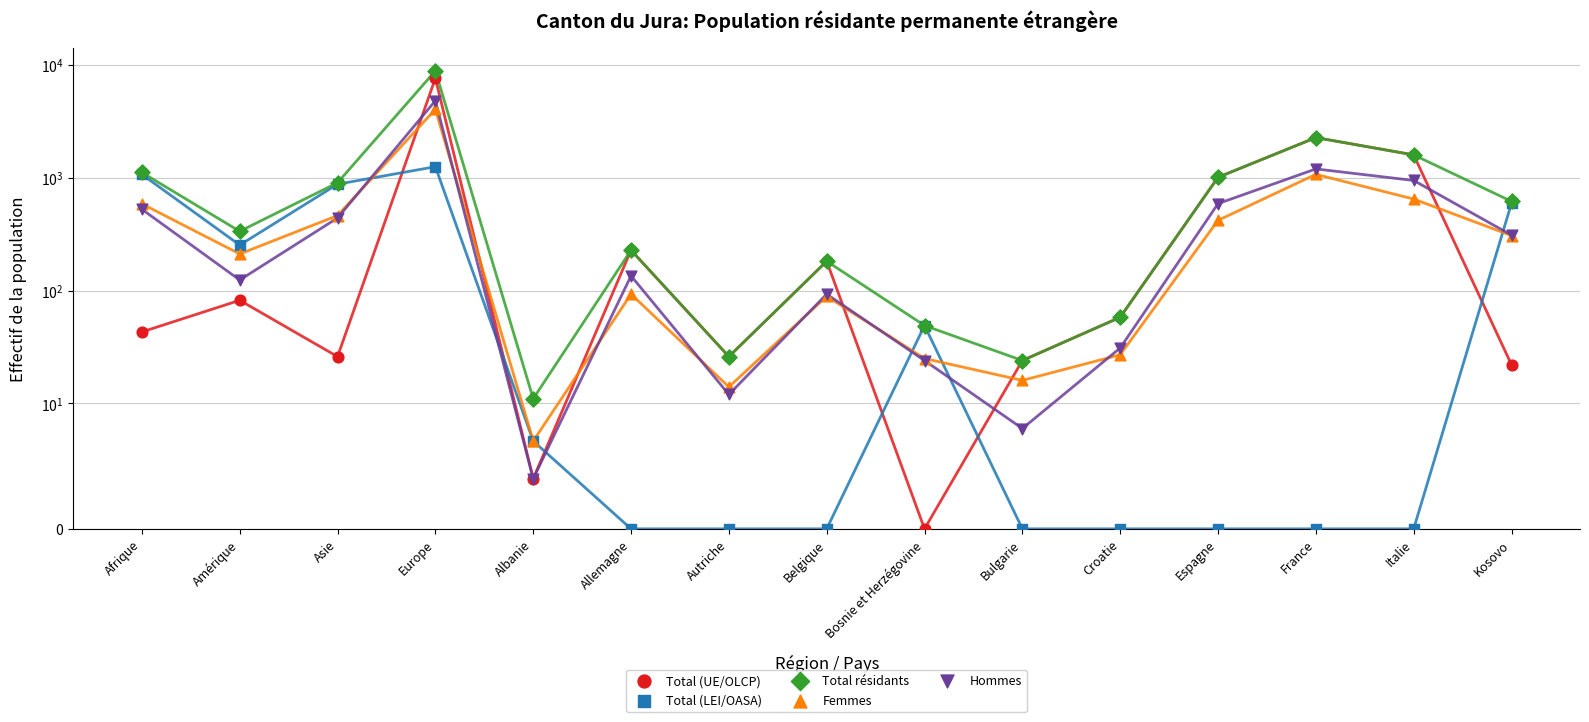

What are all the series names shown in the legend?

Total (UE/OLCP), Total (LEI/OASA), Total résidants, Femmes, Hommes